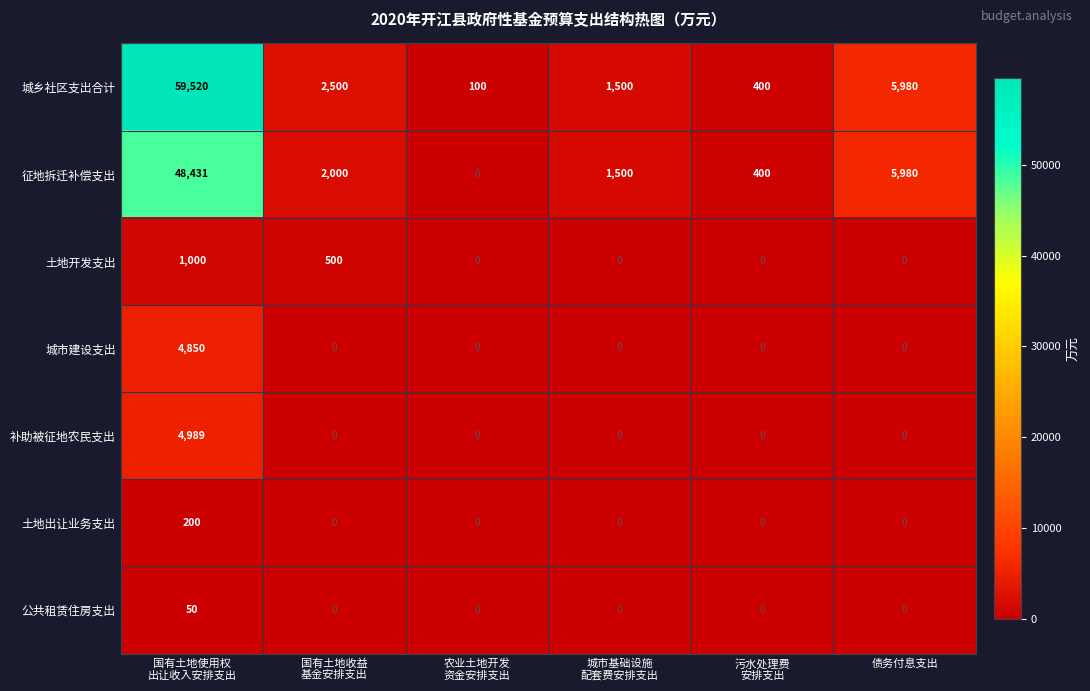

Count the 土地开发支出 values in the range 0 to 500.

5